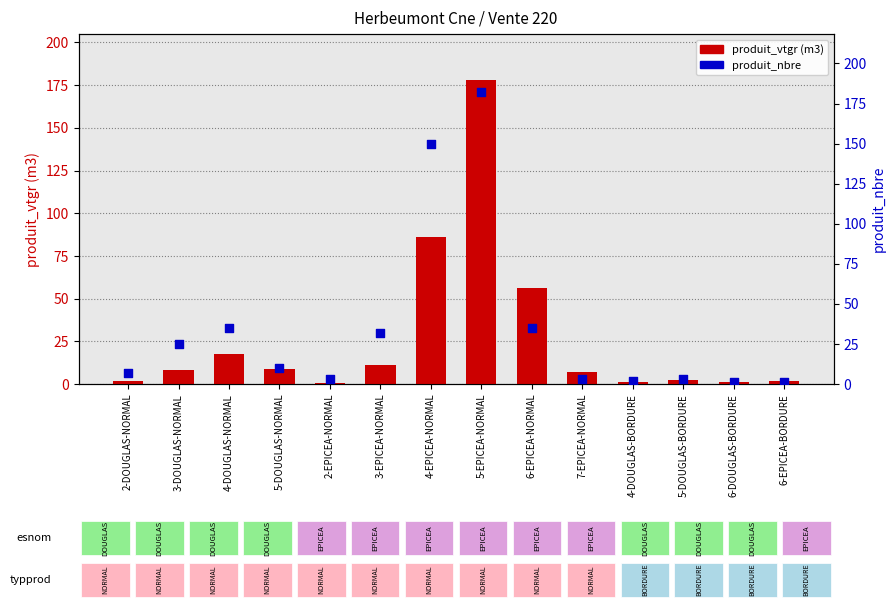

Which series has the largest Y range (max minus min)?

produit_nbre